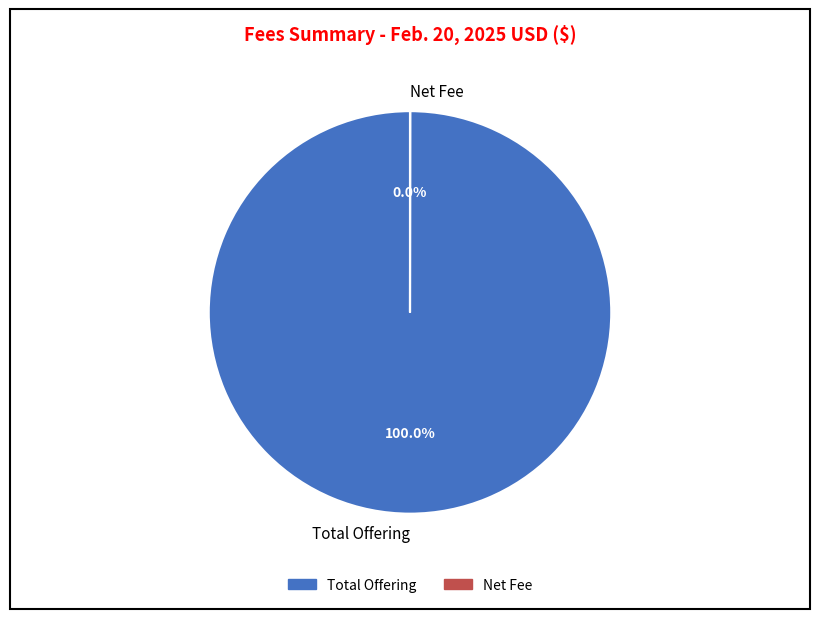

Is there any slice that represents more than half of the pie?

Yes